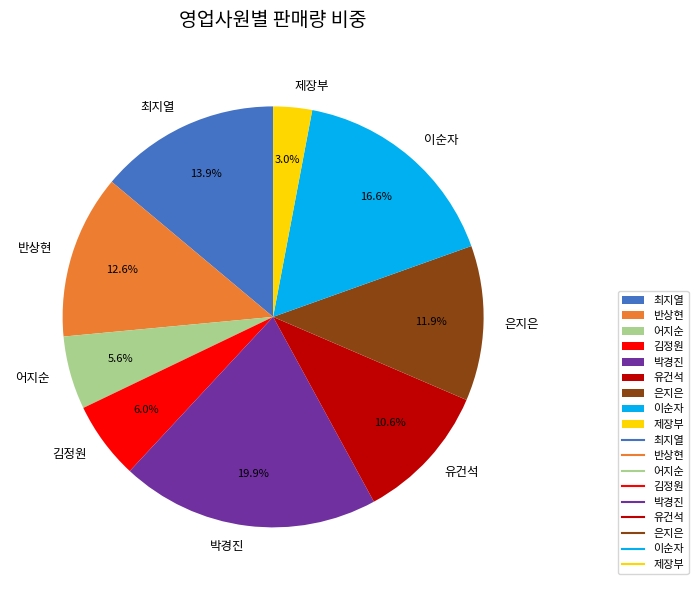

Between 김정원 and 이순자, which is larger?

이순자